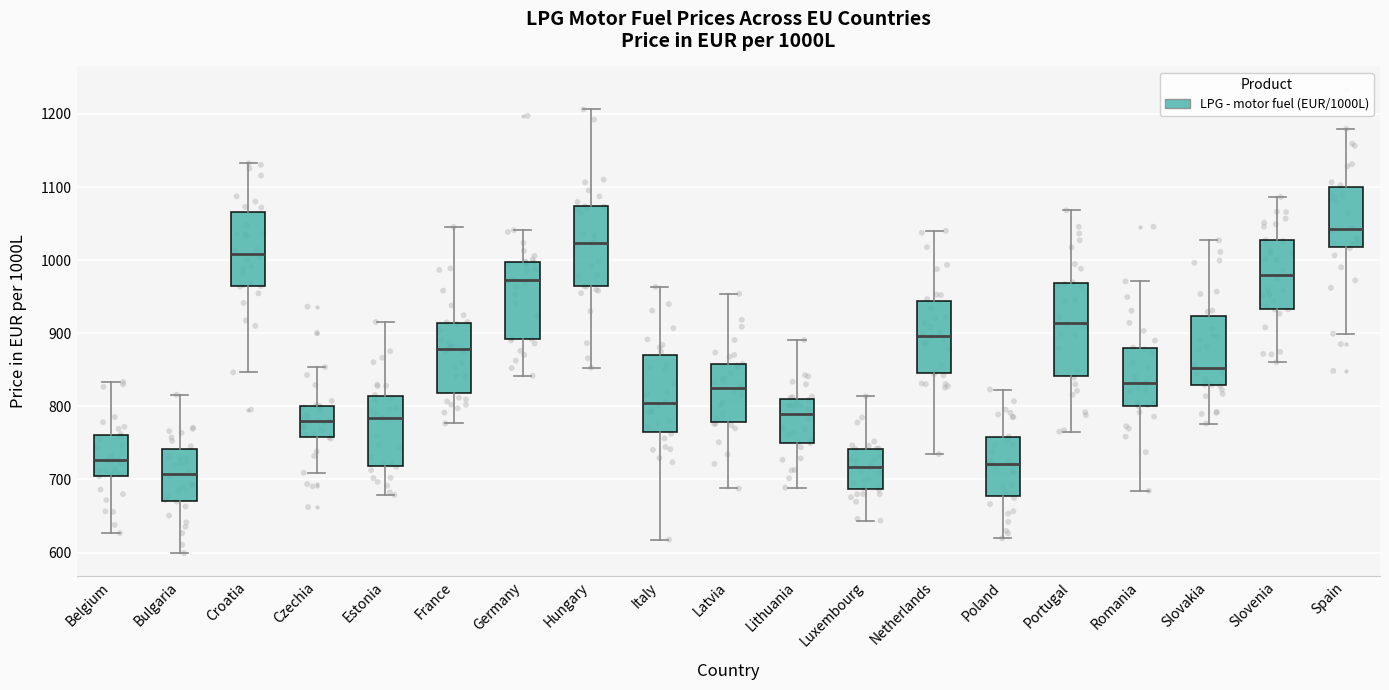

Reading left to right, transcribe this box plot: for each box, give where its median line is, the range the box spans, and where its two whiskers end, as read against the y-axis. The values are not printed on the chart, so give them approximately, as read against the axis.

Belgium: median 730, box 710 to 760, whiskers 630 to 830
Bulgaria: median 710, box 670 to 740, whiskers 600 to 820
Croatia: median 1010, box 970 to 1070, whiskers 850 to 1130
Czechia: median 780, box 760 to 800, whiskers 710 to 850
Estonia: median 780, box 720 to 810, whiskers 680 to 920
France: median 880, box 820 to 910, whiskers 780 to 1050
Germany: median 970, box 890 to 1000, whiskers 840 to 1040
Hungary: median 1020, box 960 to 1070, whiskers 850 to 1210
Italy: median 800, box 760 to 870, whiskers 620 to 960
Latvia: median 830, box 780 to 860, whiskers 690 to 950
Lithuania: median 790, box 750 to 810, whiskers 690 to 890
Luxembourg: median 720, box 690 to 740, whiskers 640 to 810
Netherlands: median 900, box 850 to 940, whiskers 730 to 1040
Poland: median 720, box 680 to 760, whiskers 620 to 820
Portugal: median 910, box 840 to 970, whiskers 770 to 1070
Romania: median 830, box 800 to 880, whiskers 680 to 970
Slovakia: median 850, box 830 to 920, whiskers 780 to 1030
Slovenia: median 980, box 930 to 1030, whiskers 860 to 1090
Spain: median 1040, box 1020 to 1100, whiskers 900 to 1180